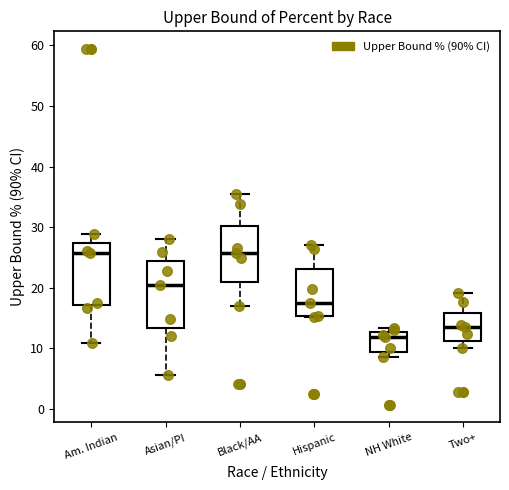

Reading left to right, transcribe this box plot: for each box, give where its median line is, the range the box spans, and where its two whiskers end, as read against the y-axis. The values are not printed on the chart, so give them approximately, as read against the axis.

Am. Indian: median 26, box 17 to 27, whiskers 11 to 29
Asian/PI: median 20, box 13 to 24, whiskers 6 to 28
Black/AA: median 26, box 21 to 30, whiskers 17 to 35
Hispanic: median 18, box 15 to 23, whiskers 15 to 27
NH White: median 12, box 9 to 13, whiskers 9 (just below the box's lower edge) to 13 (just above the box's upper edge)
Two+: median 14, box 11 to 16, whiskers 10 to 19